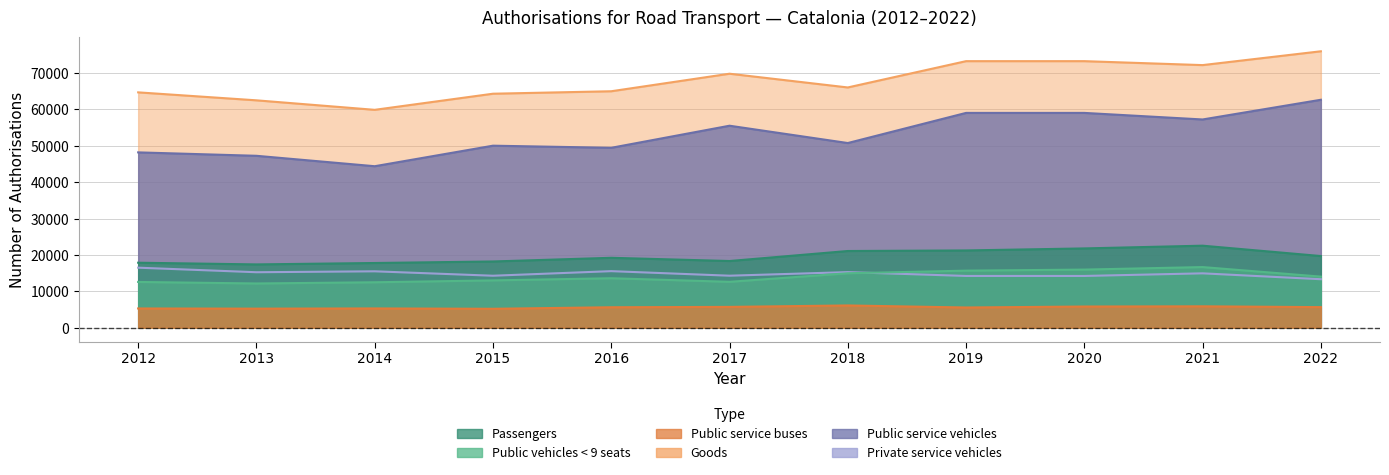

Which series has the largest total across all categories?

Goods